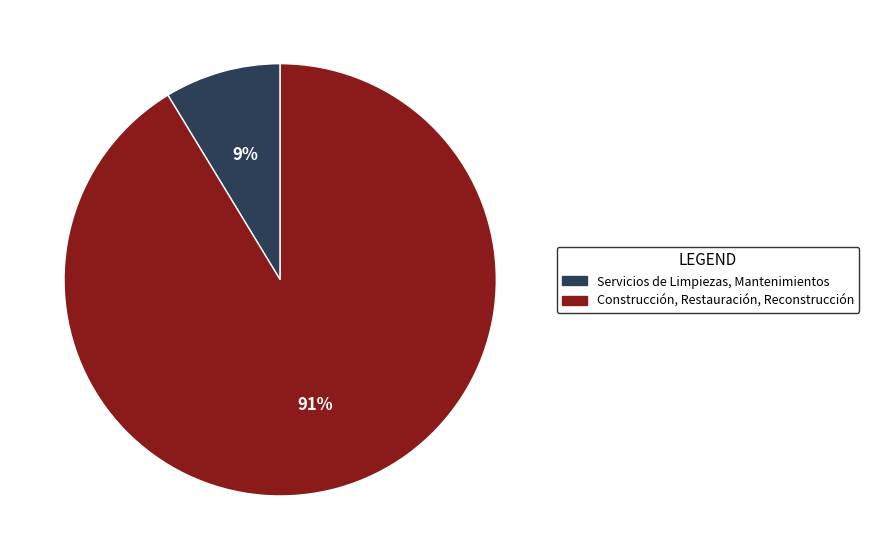

What percentage is the Construcción, Restauración, Reconstrucción slice, to the nearest percent?

91%